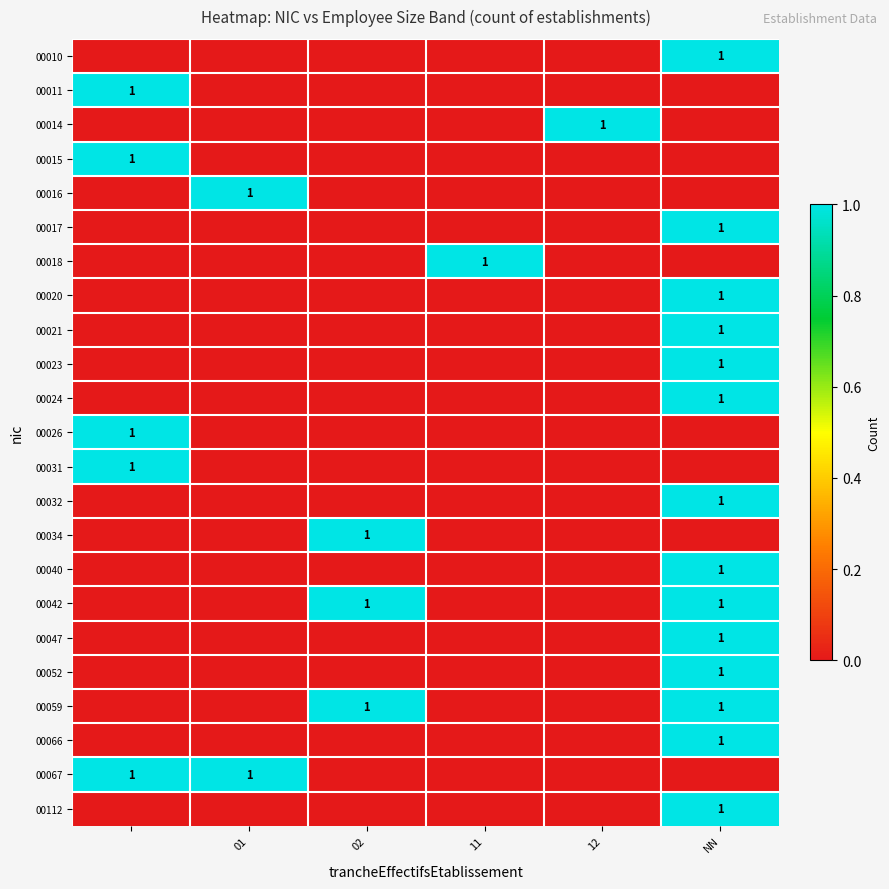

The 00042 series shows 0 at 11. True or false?

True